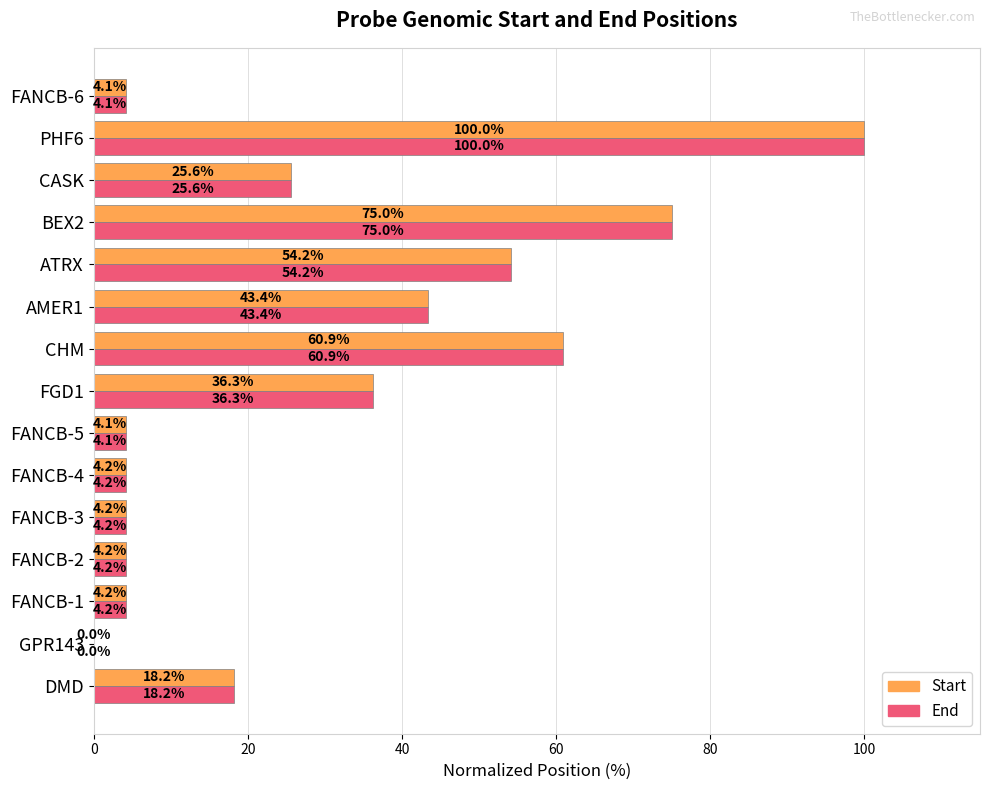

What is the maximum value for End?

100.0